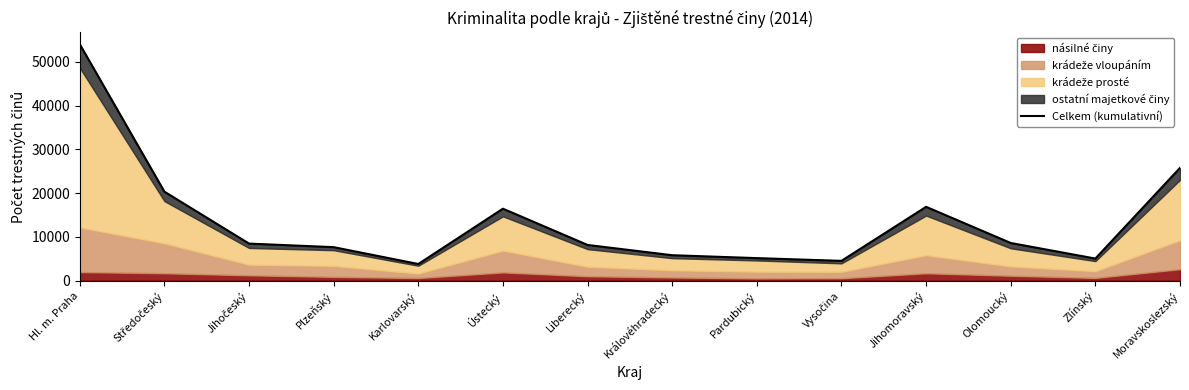

Does the chart have visible grid lines?

No